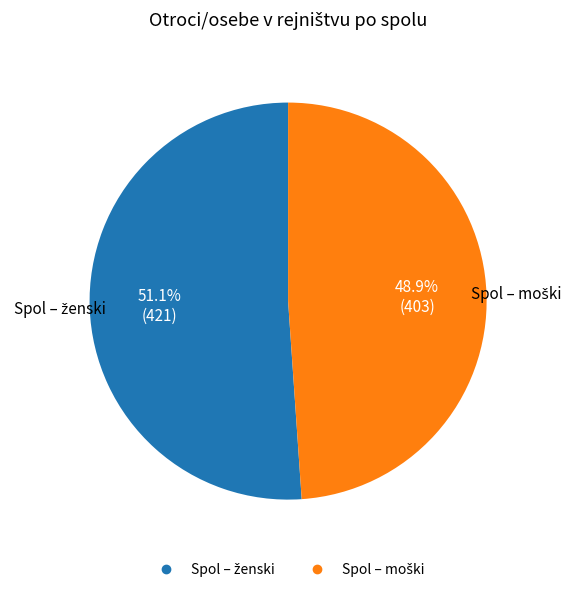

Is there a majority slice in this chart?

Yes